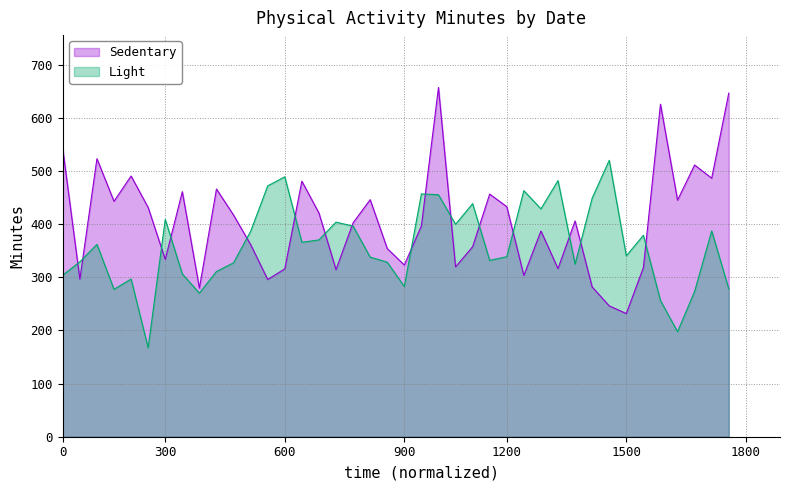

What is the approximate value of Sedentary at 1200?

433.0